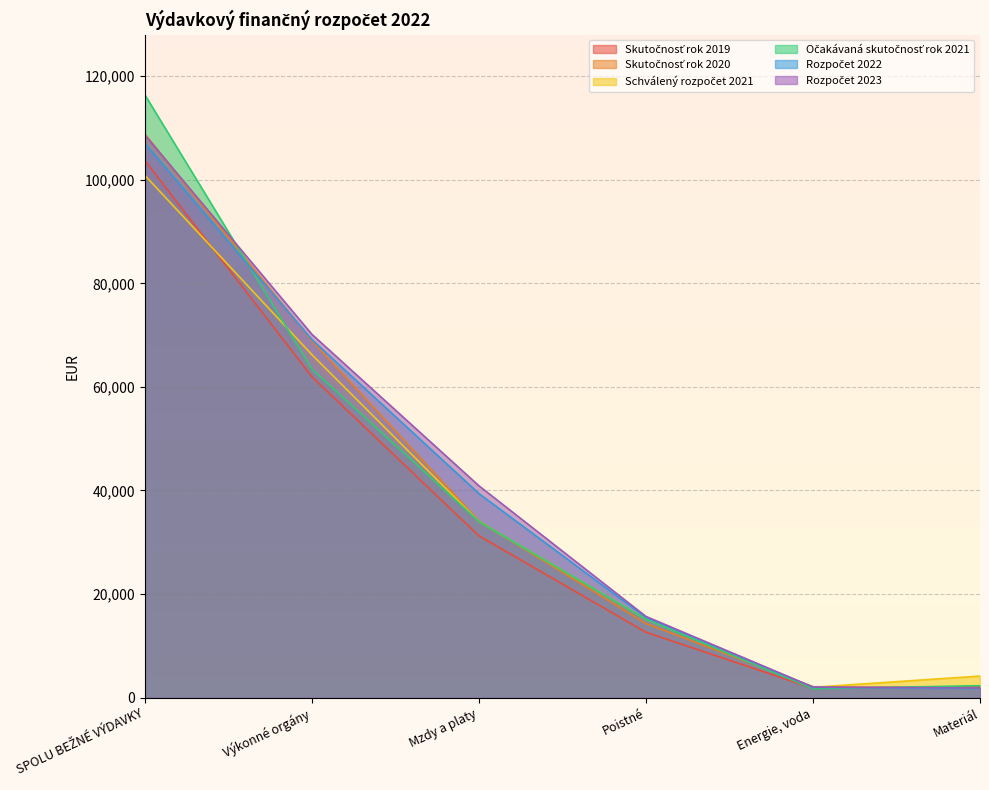

In Schválený rozpočet 2021, how many points are lower than both neighbors (excluding endpoints)?

1